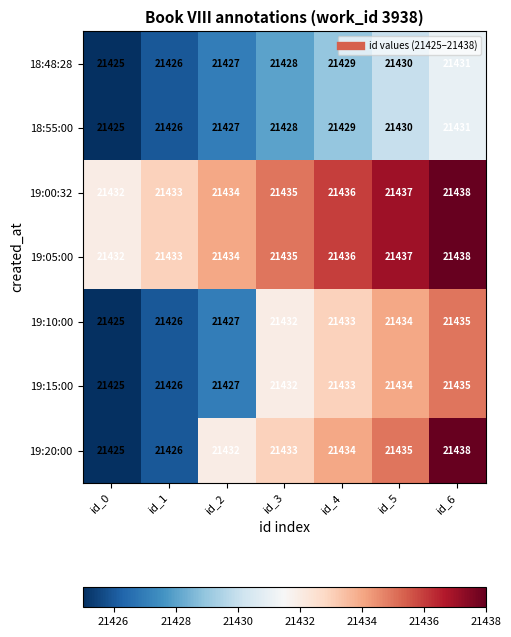

At which category does the chart reach its minimum across all series?

id_0